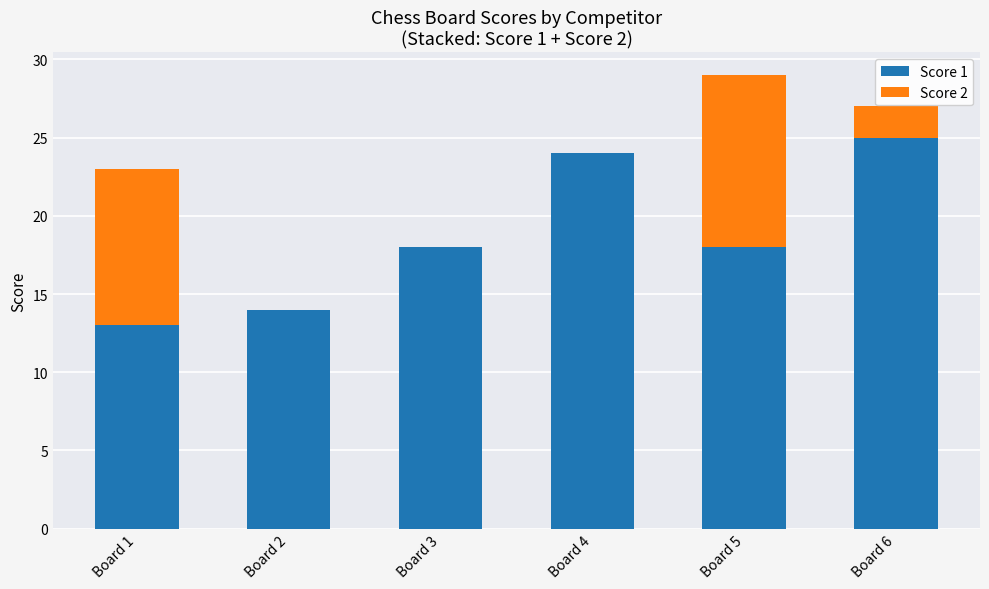

At which category is the sum across all series the highest?

Board 5